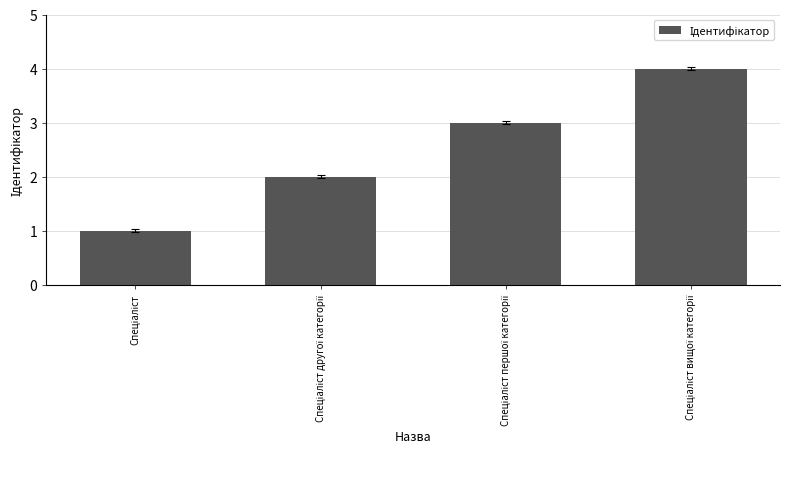

What is the sum of all values?

10